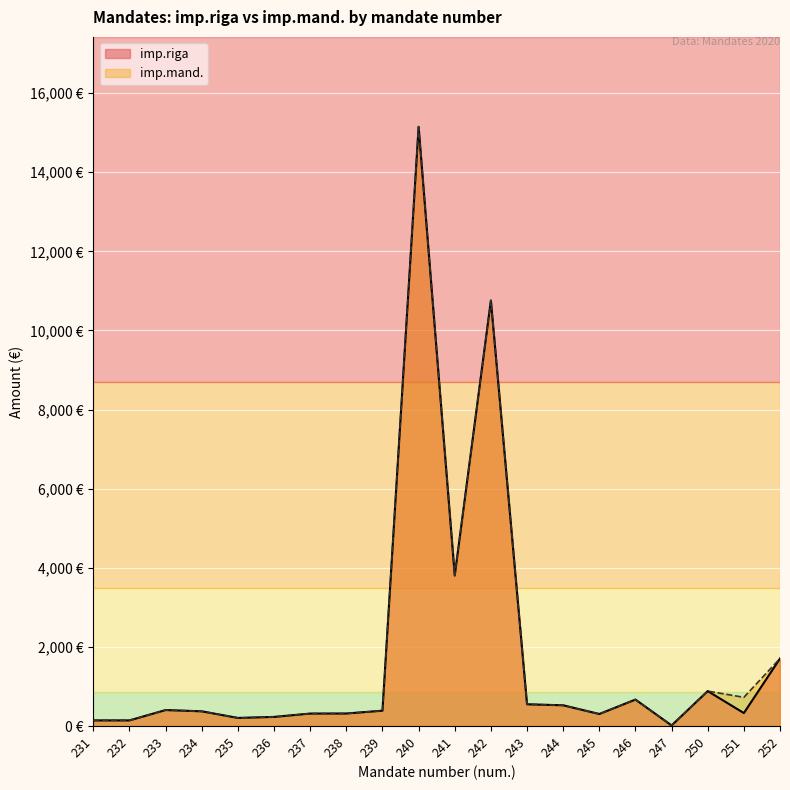

Where is the first local maximum for imp.mand.?

233